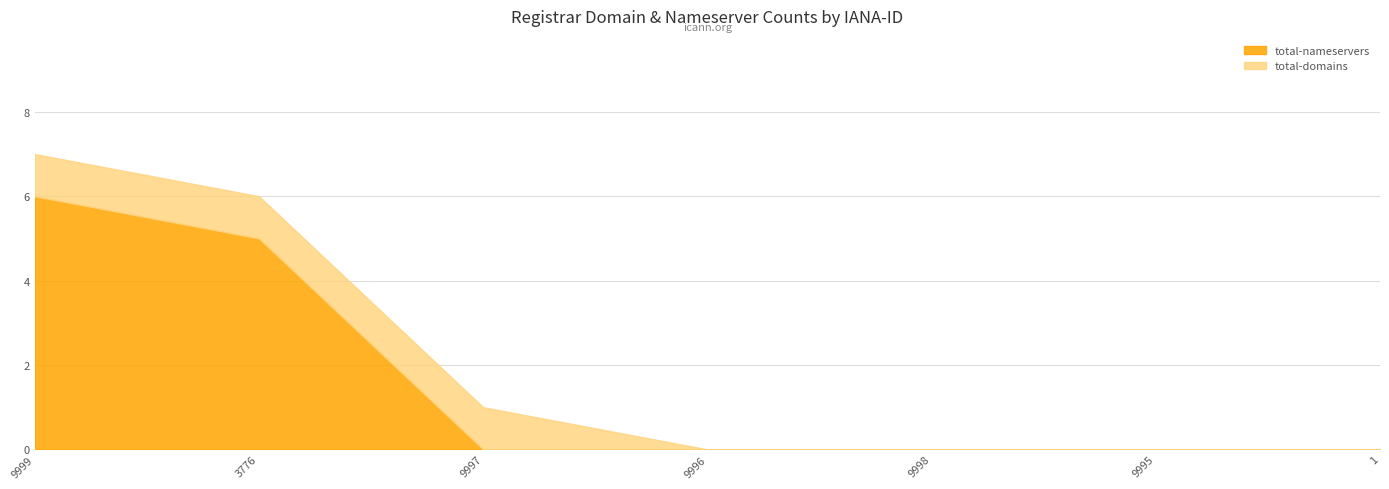

What is the label of the 5th point from the right?

9997